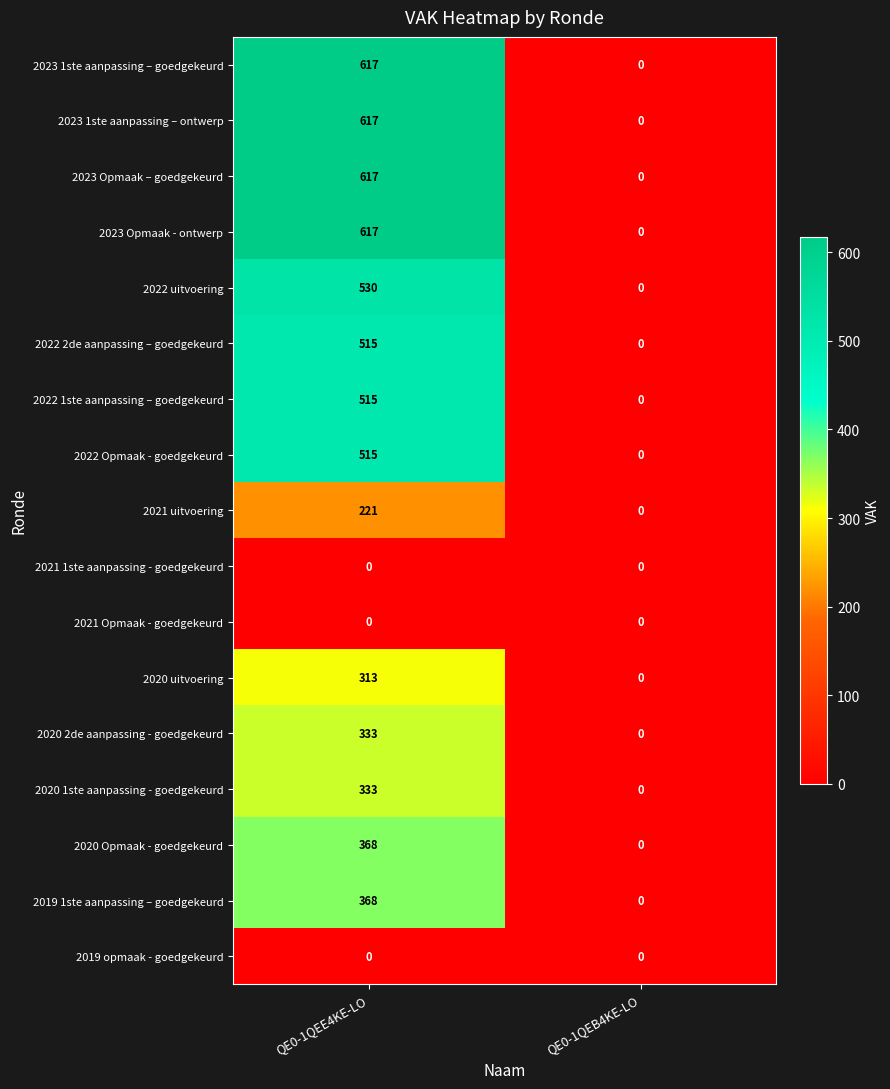

At how many categories does at least one series exceed 581?

1